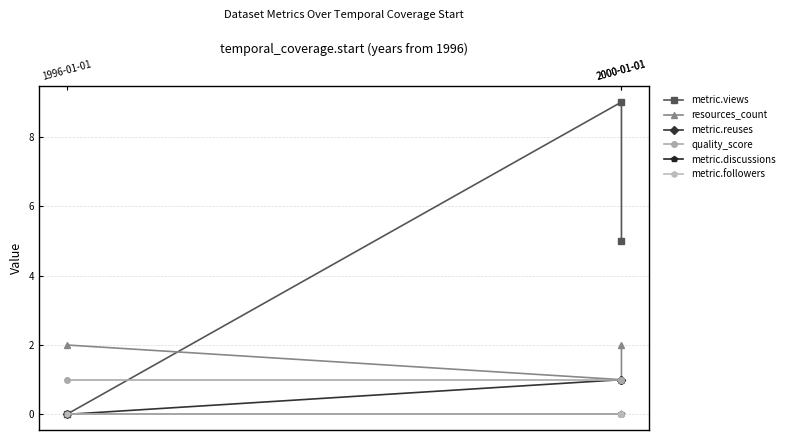

Which series has the largest total across all categories?

metric.views